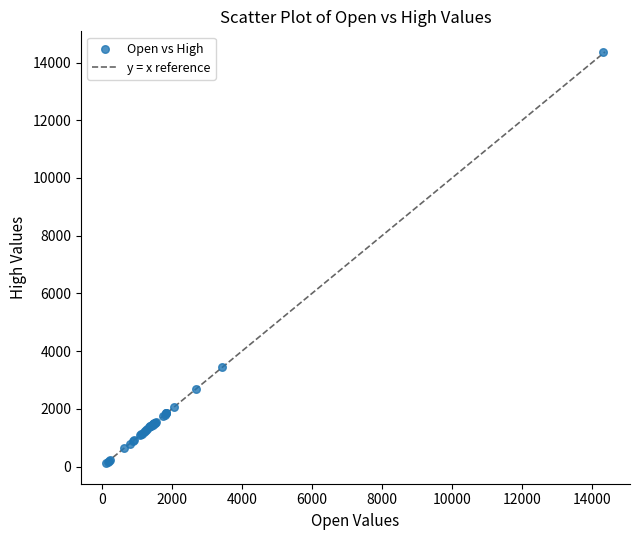

What Y value in the scatter plot is closest to 7243?

3450.2